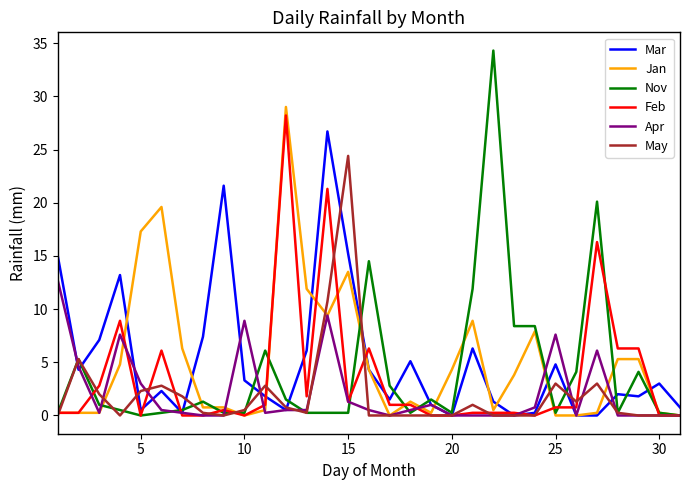

Which series has the widest spread of values?

Nov